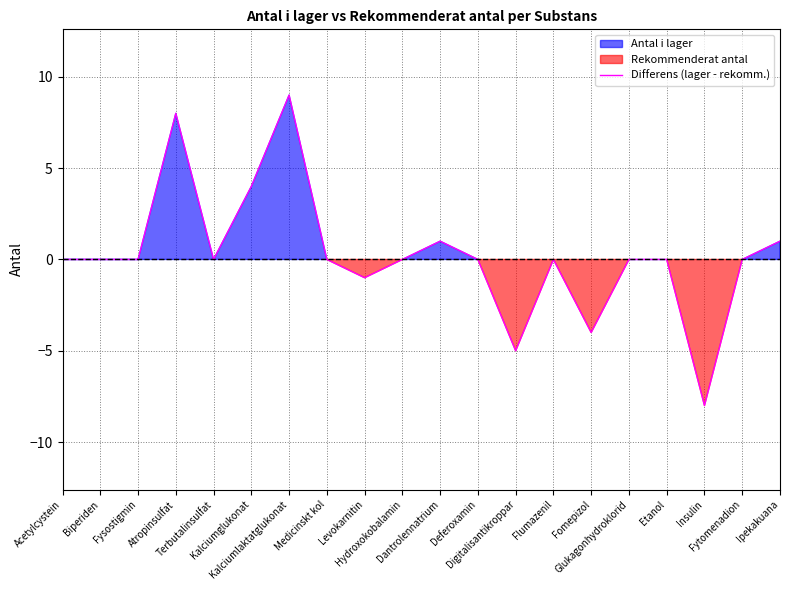

How many values are below 0?

4